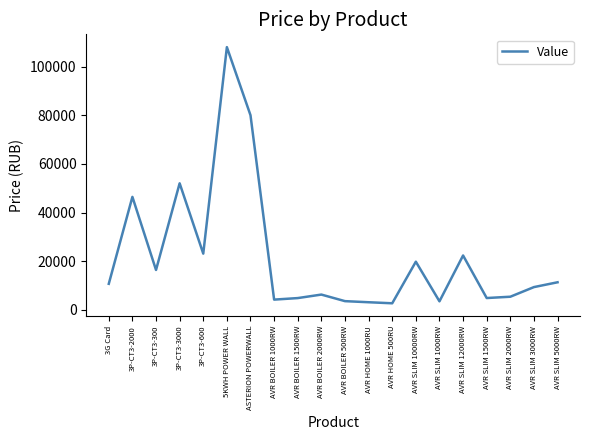

At which label is the value closest to 55345?

3P-CT3-3000